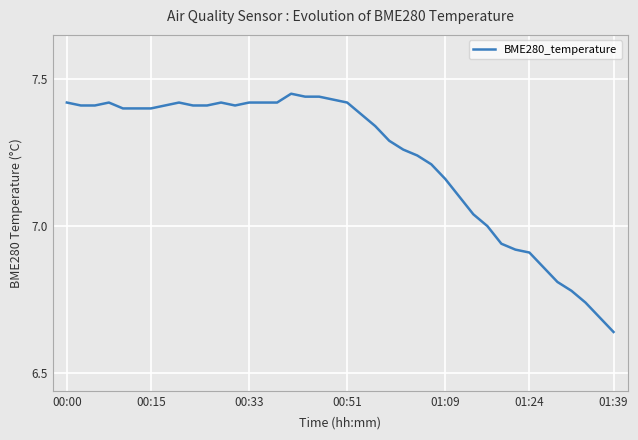

What is the difference between the maximum and minimum values?

0.8